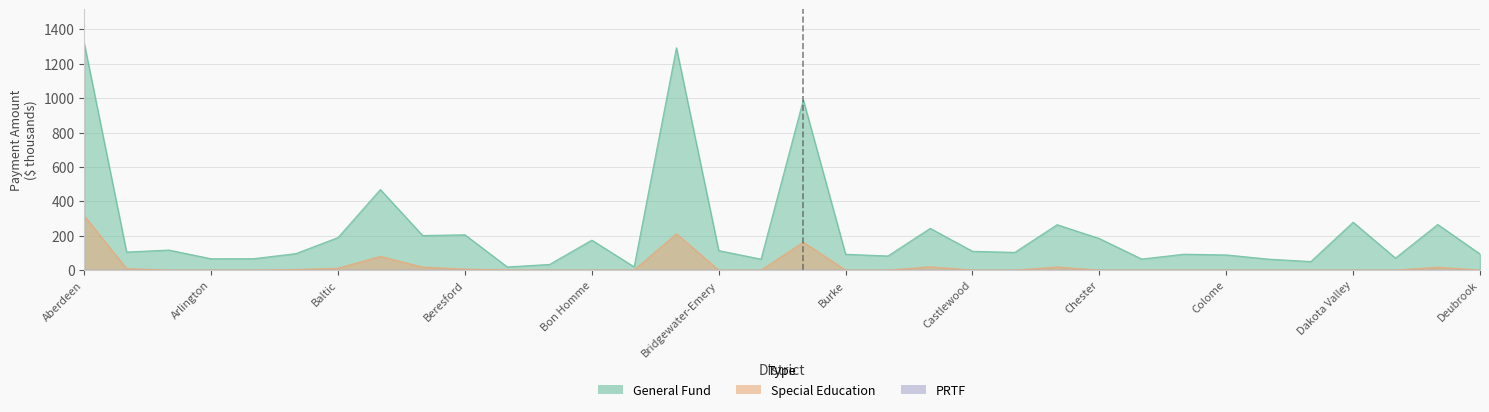

How many data points in General Fund are above 105?

17